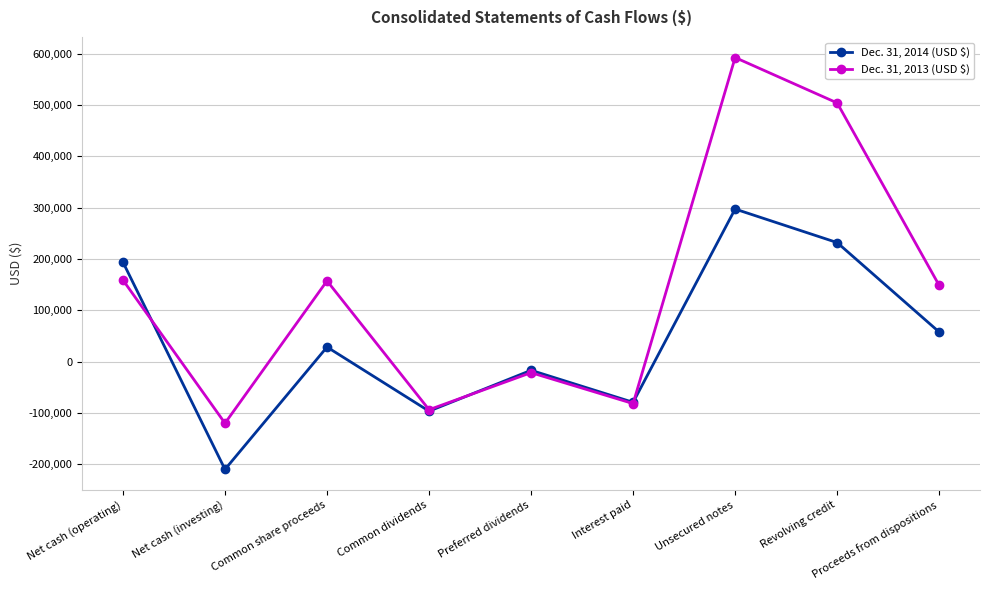

Where is the first local minimum for Dec. 31, 2013 (USD $)?

Net cash (investing)